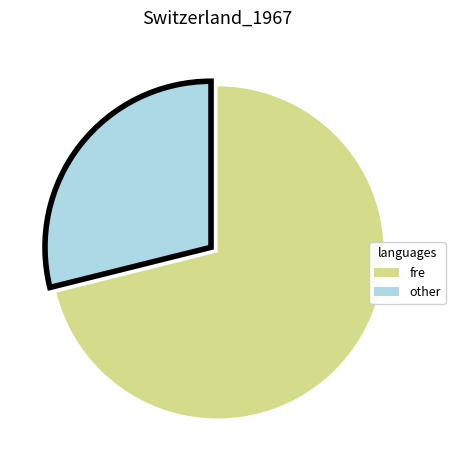

Count the number of slices in the pie.

2